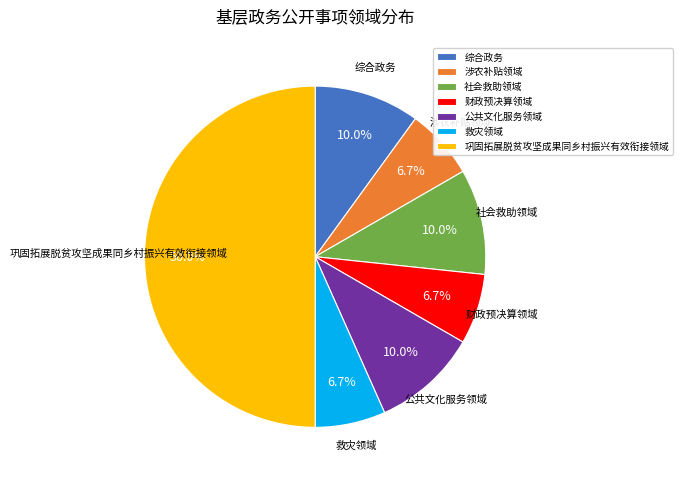

Is 救灾领域 the majority of the pie?

No